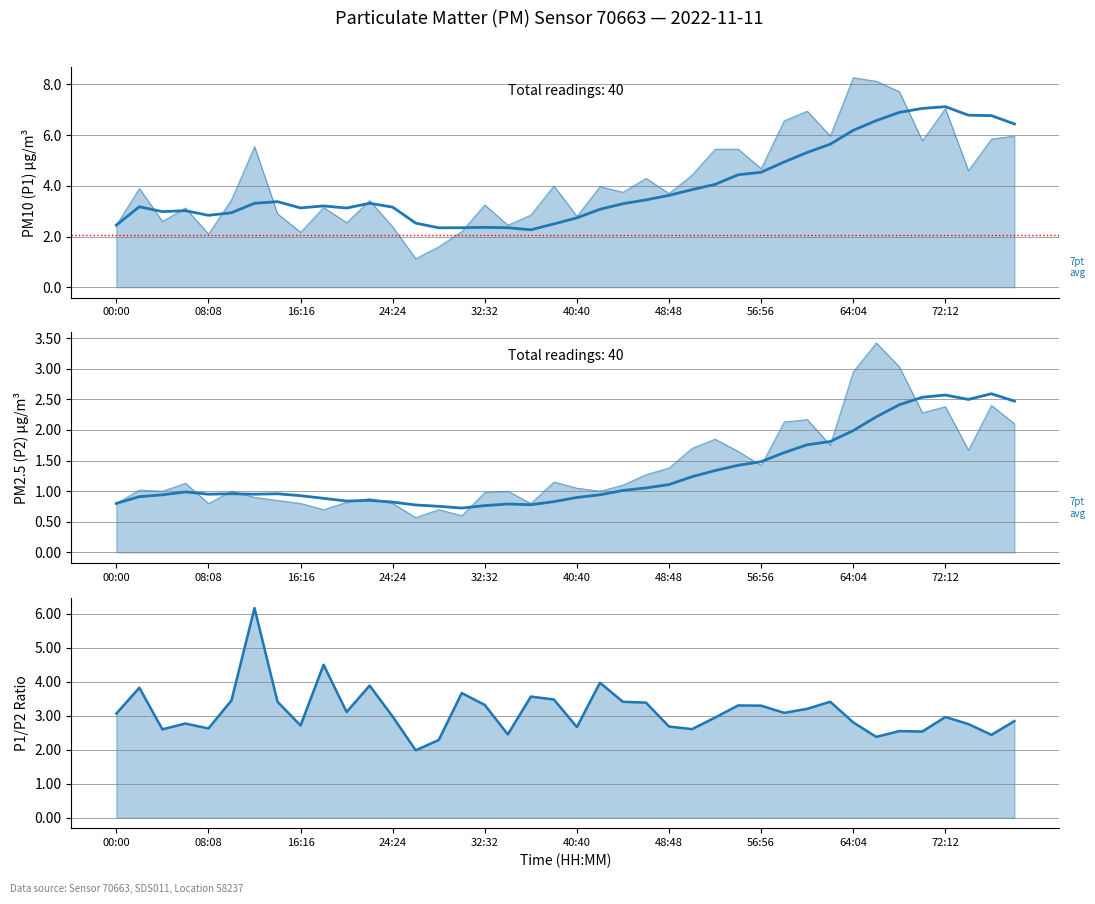

What is the difference between the highest and lowest values at 39?

4.0